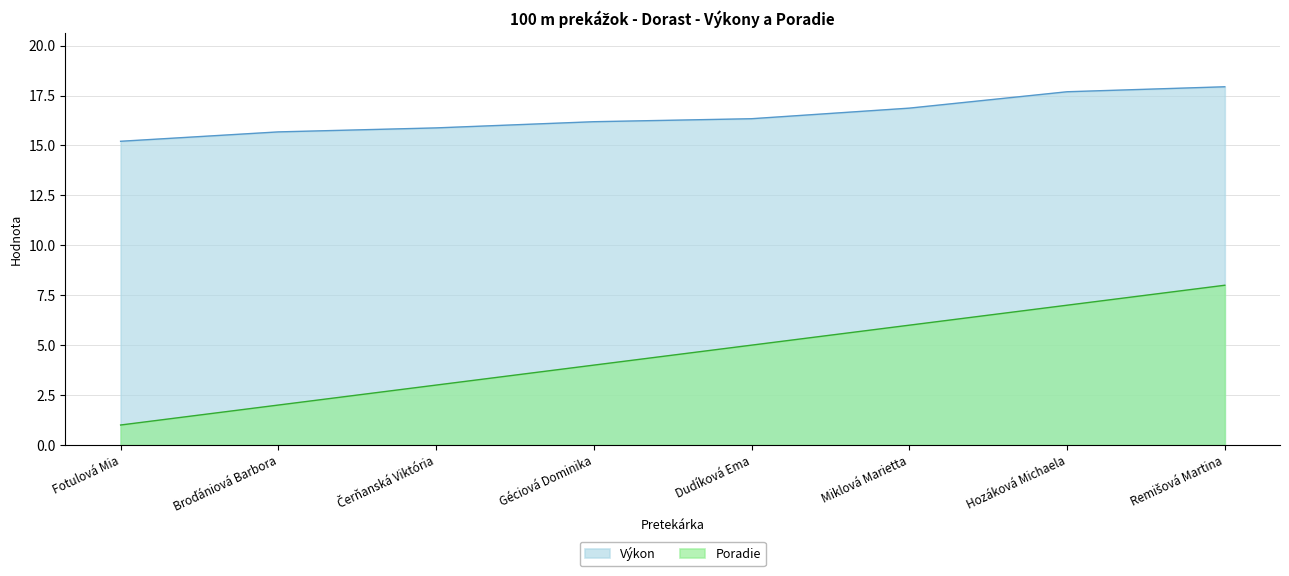

Read the Poradie value at Hozáková Michaela.

7.0